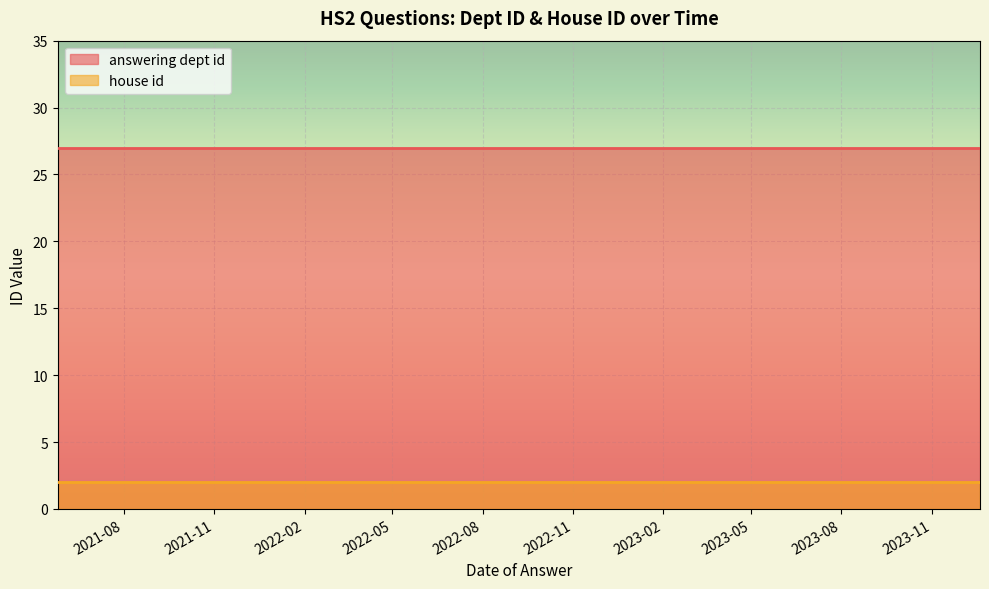

What are all the series names shown in the legend?

answering dept id, house id